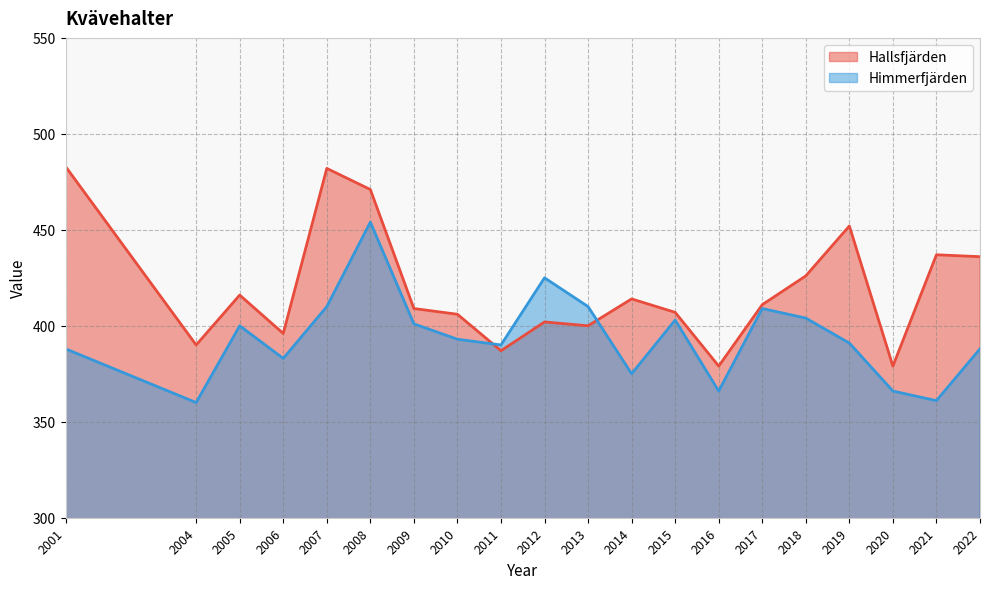

What is the difference between the second highest and minimum values?

103